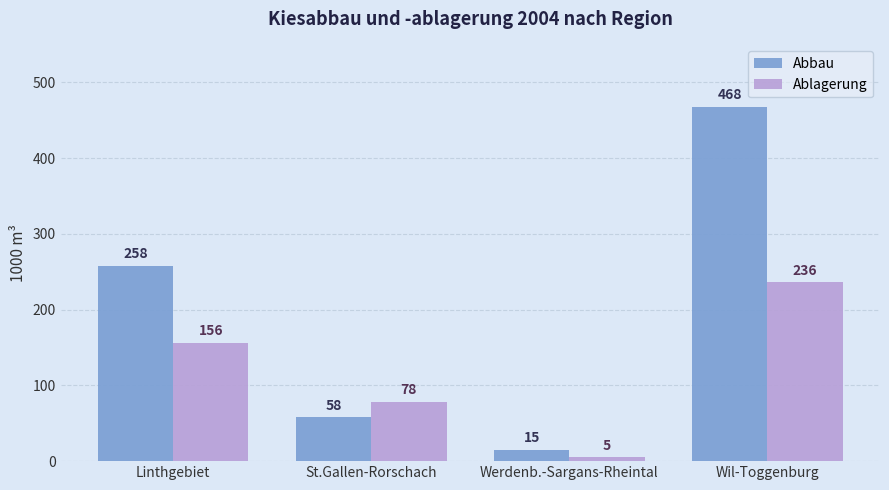

How many values in the Ablagerung series are below 156?

2